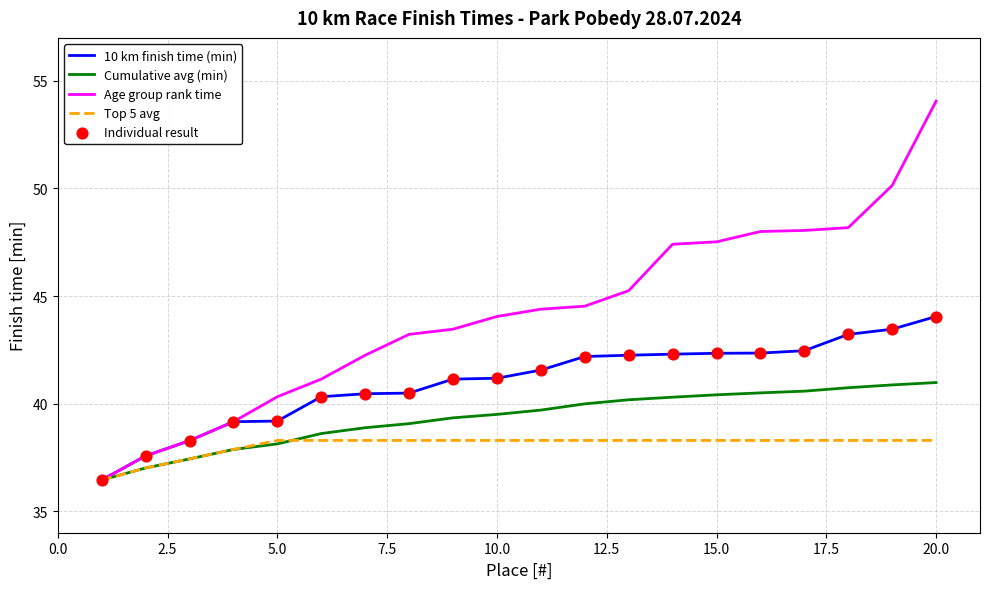

What is the minimum value for Age group rank time?

36.5